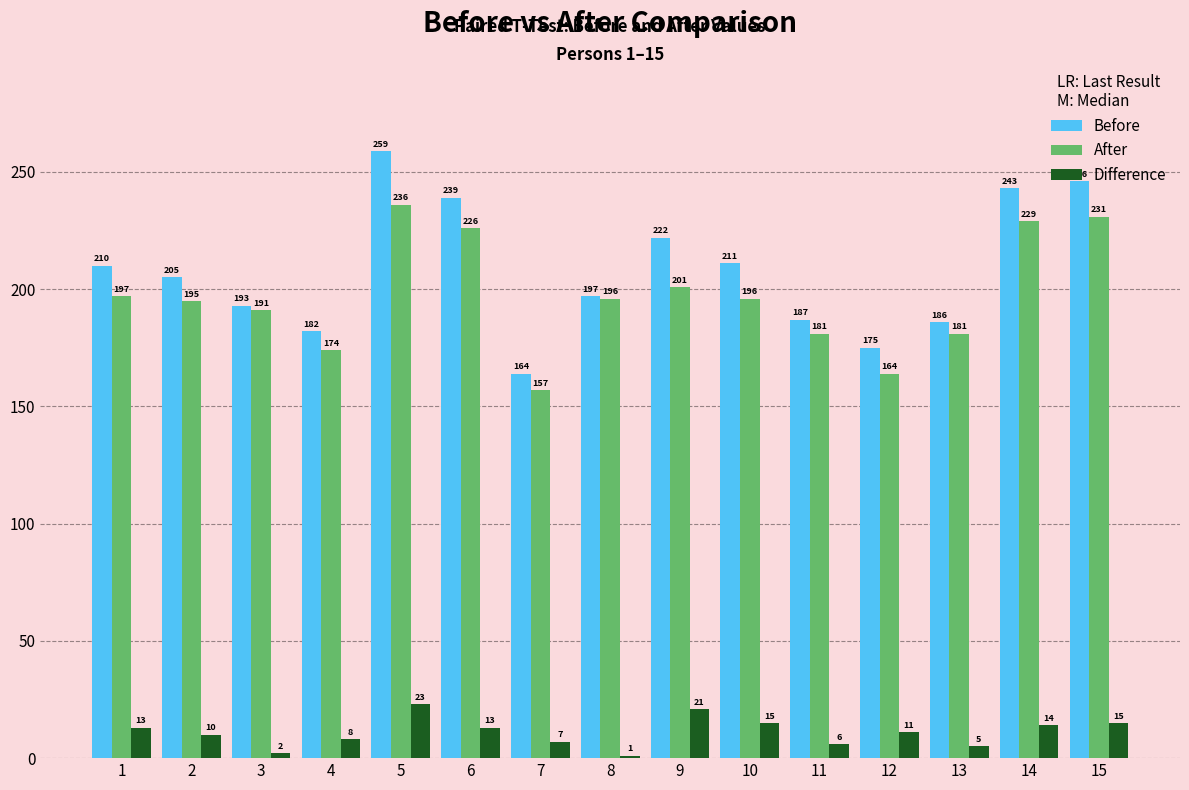

What is the maximum value for Before?

259